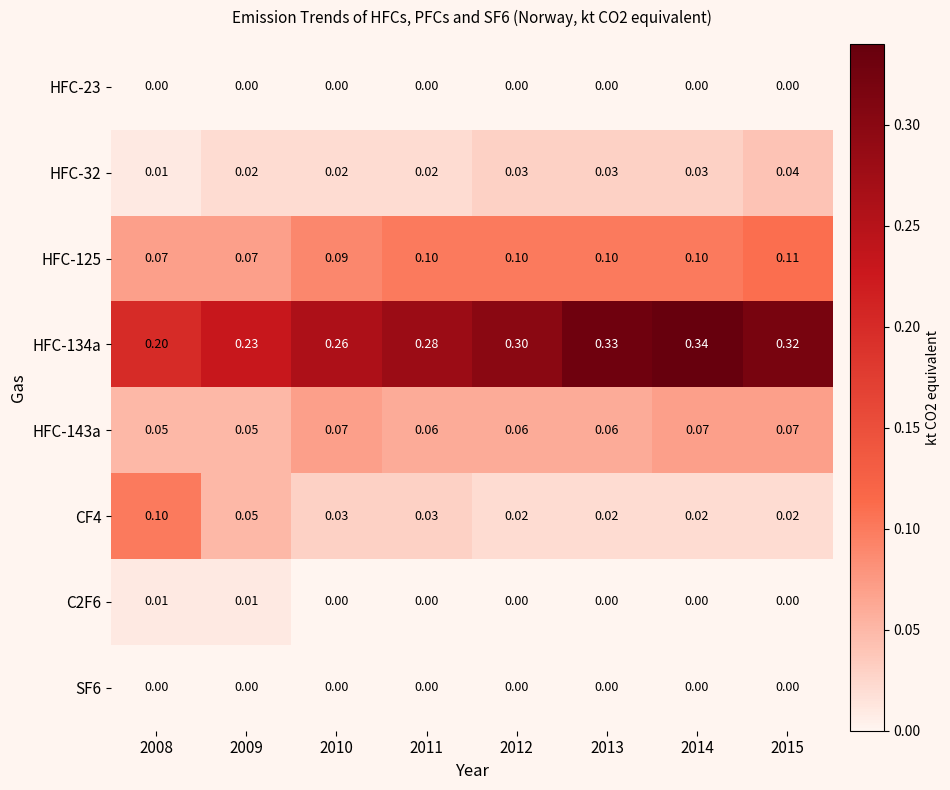

Which series has the widest spread of values?

HFC-134a